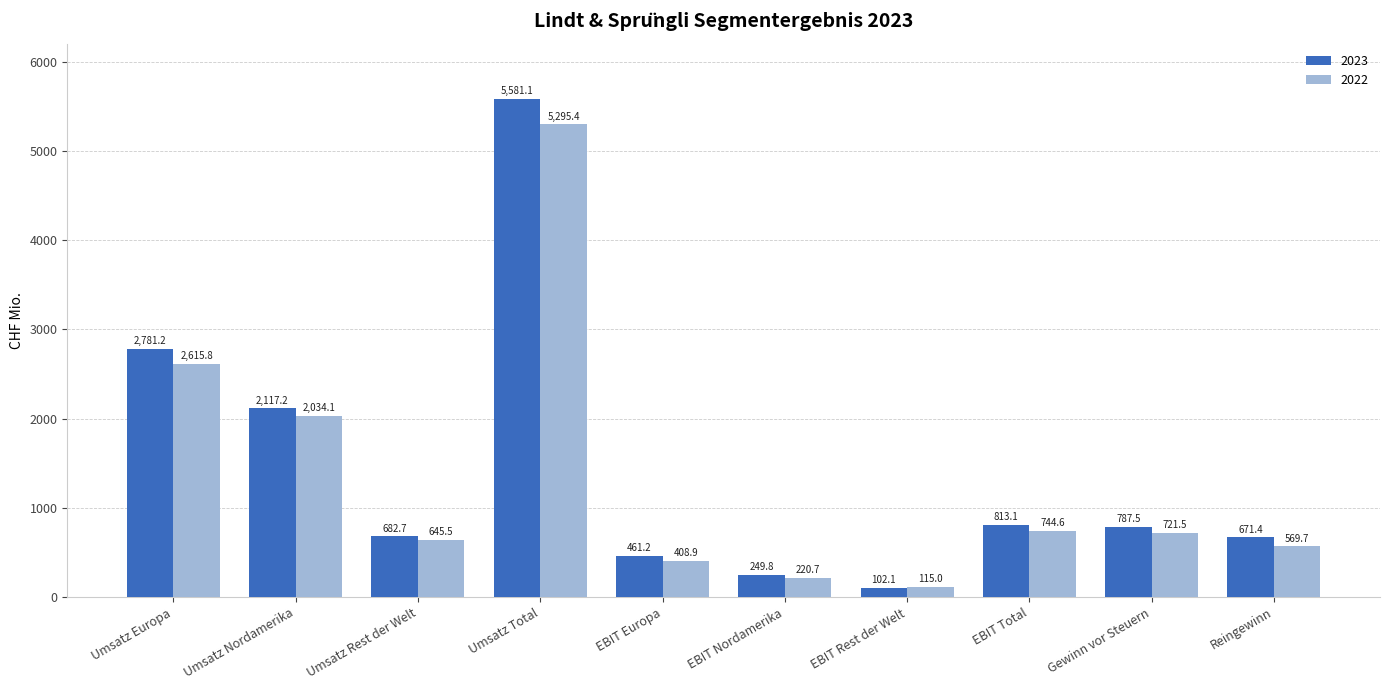

What are all the series names shown in the legend?

2023, 2022